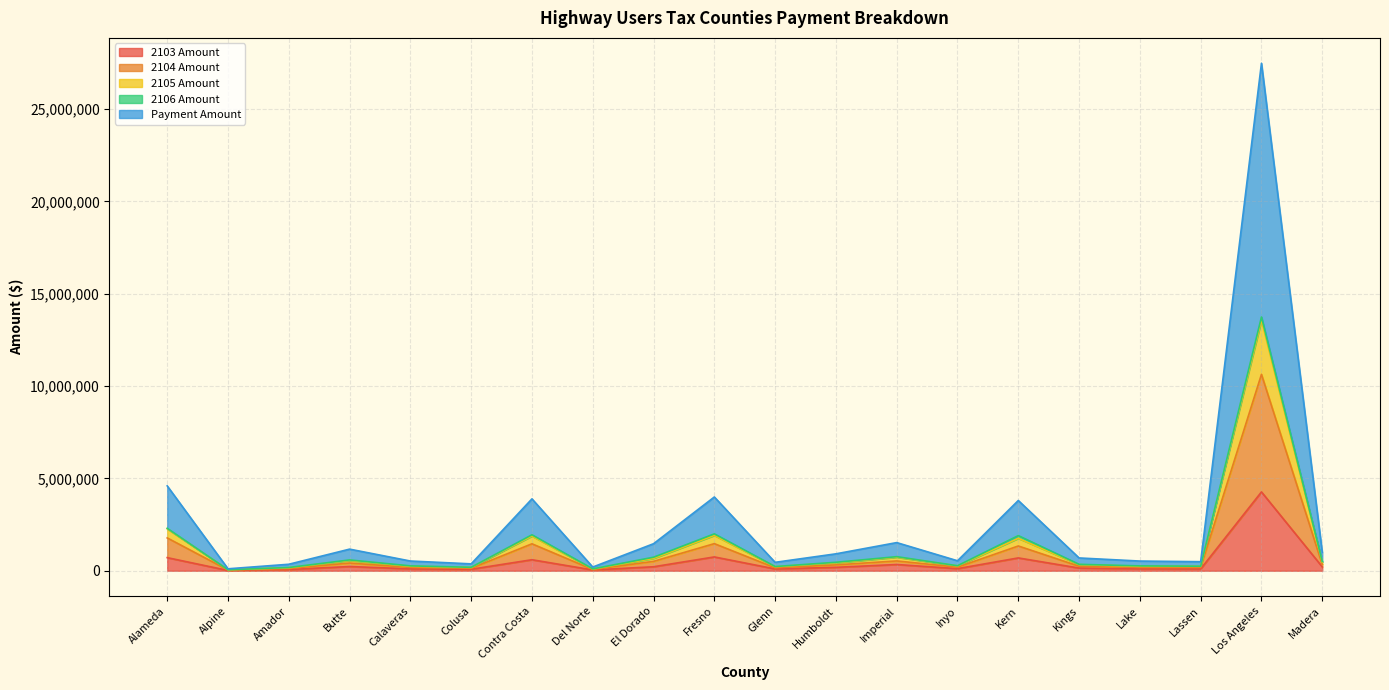

Which series changed the most between Kern and Madera?

Payment Amount